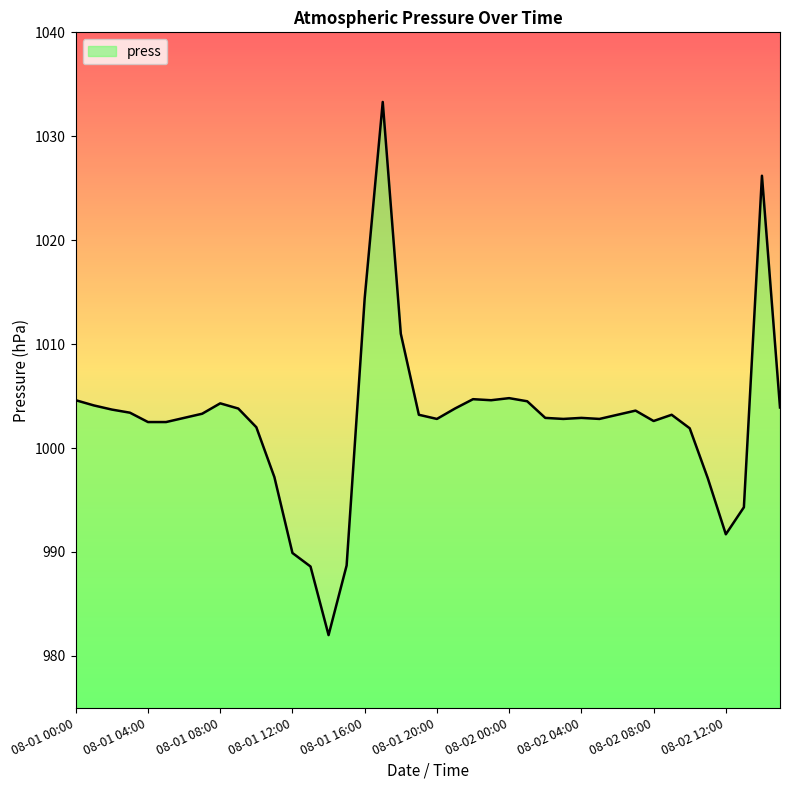

What is the maximum value shown in the chart?

1033.3